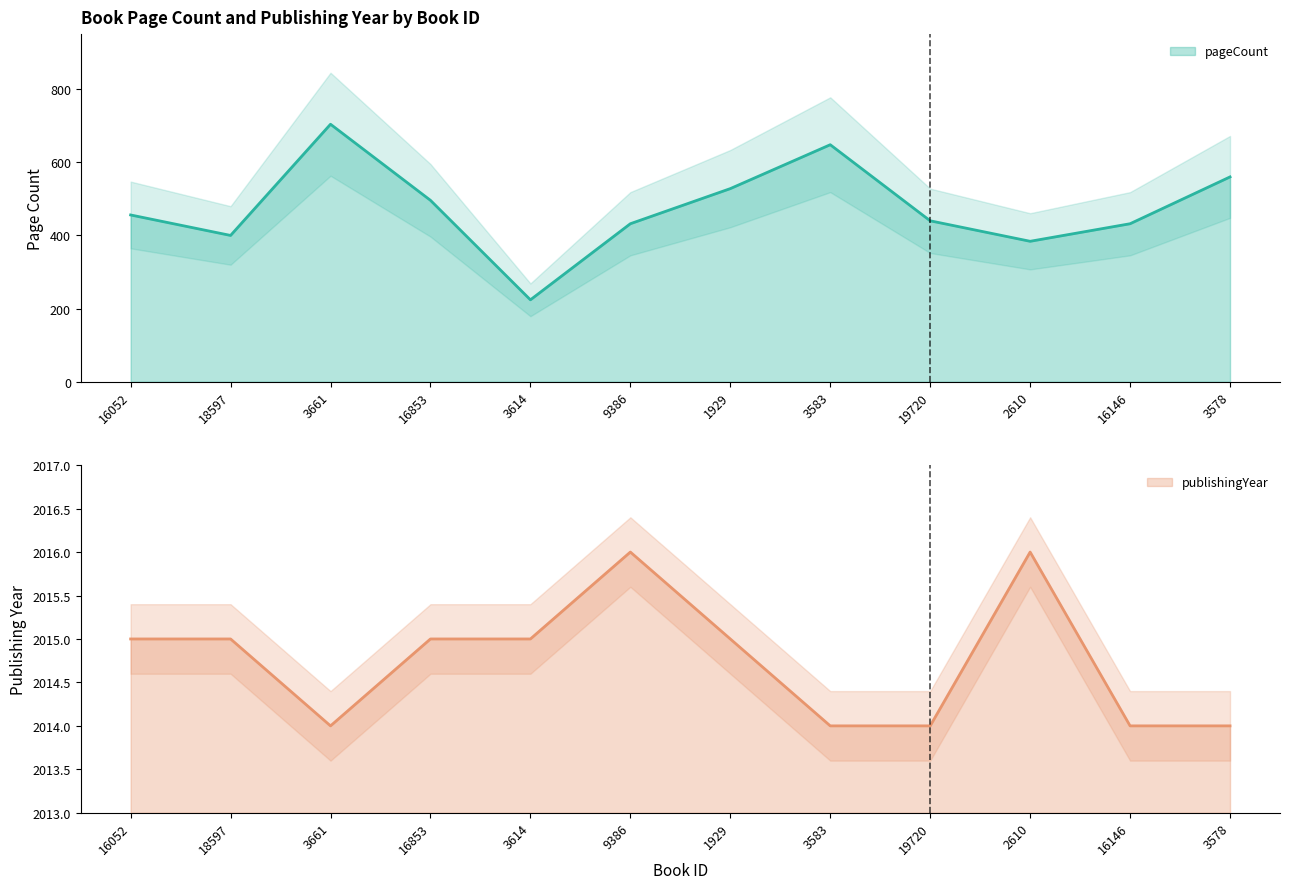

At 18597, list the series in order from smallest to largest.

pageCount, publishingYear